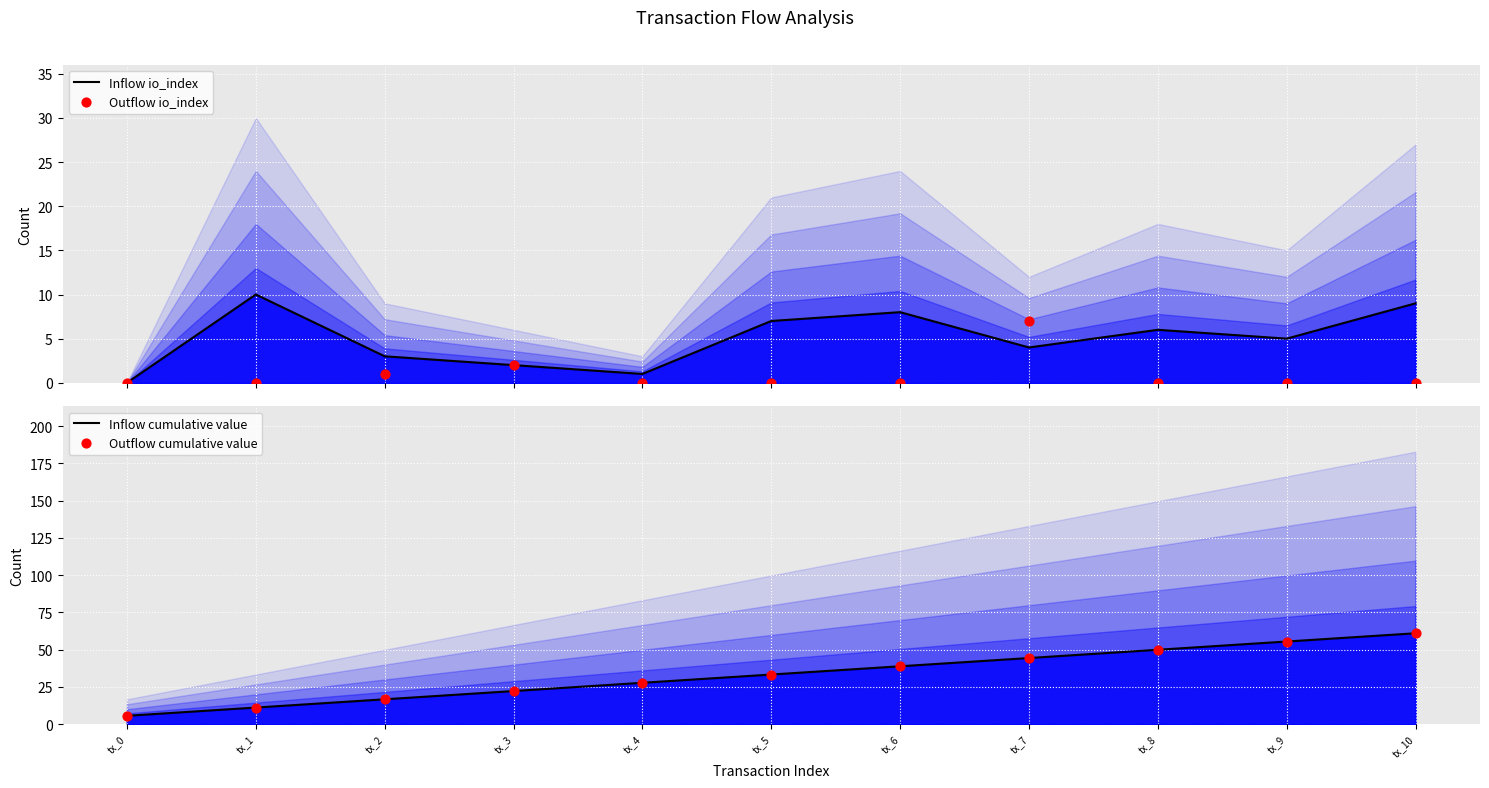

Is the value of Outflow io_index at tx_5 greater than the value of Inflow io_index at tx_6?

No